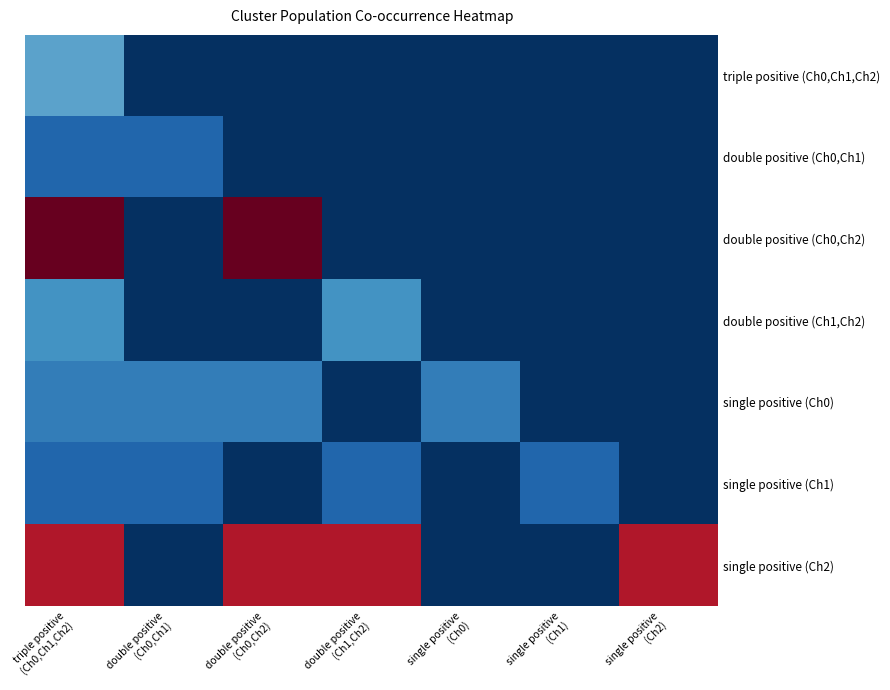

Reading left to right, transcribe all the data shown in this chart.

triple positive (Ch0,Ch1,Ch2): triple positive
(Ch0,Ch1,Ch2)=0.2	double positive
(Ch0,Ch1)=0.0	double positive
(Ch0,Ch2)=0.0	double positive
(Ch1,Ch2)=0.0	single positive
(Ch0)=0.0	single positive
(Ch1)=0.0	single positive
(Ch2)=0.0
double positive (Ch0,Ch1): triple positive
(Ch0,Ch1,Ch2)=0.1	double positive
(Ch0,Ch1)=0.1	double positive
(Ch0,Ch2)=0.0	double positive
(Ch1,Ch2)=0.0	single positive
(Ch0)=0.0	single positive
(Ch1)=0.0	single positive
(Ch2)=0.0
double positive (Ch0,Ch2): triple positive
(Ch0,Ch1,Ch2)=1.0	double positive
(Ch0,Ch1)=0.0	double positive
(Ch0,Ch2)=1.0	double positive
(Ch1,Ch2)=0.0	single positive
(Ch0)=0.0	single positive
(Ch1)=0.0	single positive
(Ch2)=0.0
double positive (Ch1,Ch2): triple positive
(Ch0,Ch1,Ch2)=0.2	double positive
(Ch0,Ch1)=0.0	double positive
(Ch0,Ch2)=0.0	double positive
(Ch1,Ch2)=0.2	single positive
(Ch0)=0.0	single positive
(Ch1)=0.0	single positive
(Ch2)=0.0
single positive (Ch0): triple positive
(Ch0,Ch1,Ch2)=0.2	double positive
(Ch0,Ch1)=0.2	double positive
(Ch0,Ch2)=0.2	double positive
(Ch1,Ch2)=0.0	single positive
(Ch0)=0.2	single positive
(Ch1)=0.0	single positive
(Ch2)=0.0
single positive (Ch1): triple positive
(Ch0,Ch1,Ch2)=0.1	double positive
(Ch0,Ch1)=0.1	double positive
(Ch0,Ch2)=0.0	double positive
(Ch1,Ch2)=0.1	single positive
(Ch0)=0.0	single positive
(Ch1)=0.1	single positive
(Ch2)=0.0
single positive (Ch2): triple positive
(Ch0,Ch1,Ch2)=0.9	double positive
(Ch0,Ch1)=0.0	double positive
(Ch0,Ch2)=0.9	double positive
(Ch1,Ch2)=0.9	single positive
(Ch0)=0.0	single positive
(Ch1)=0.0	single positive
(Ch2)=0.9